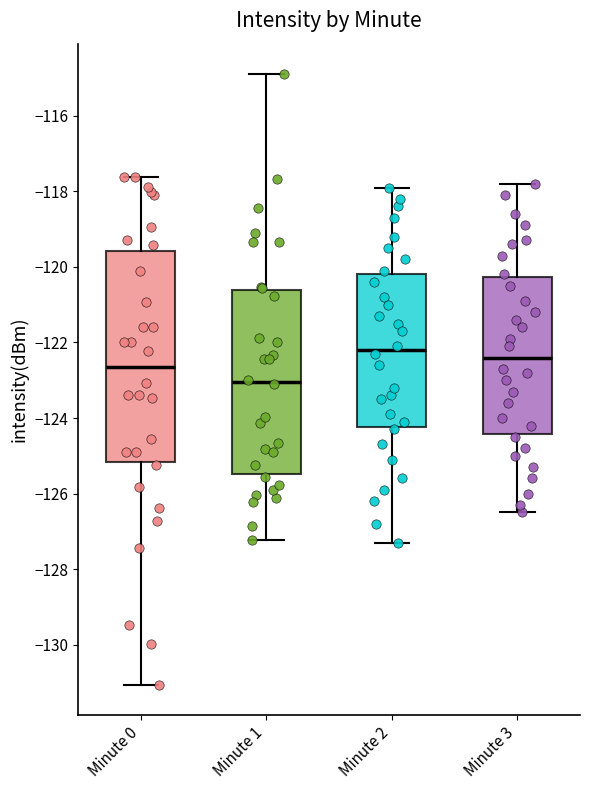

Reading left to right, transcribe this box plot: for each box, give where its median line is, the range the box spans, and where its two whiskers end, as read against the y-axis. The values are not printed on the chart, so give them approximately, as read against the axis.

Minute 0: median -122.6, box -125.2 to -119.6, whiskers -131.0 to -117.6
Minute 1: median -123.0, box -125.4 to -120.6, whiskers -127.2 to -114.8
Minute 2: median -122.2, box -124.2 to -120.2, whiskers -127.2 to -117.8
Minute 3: median -122.4, box -124.4 to -120.2, whiskers -126.4 to -117.8